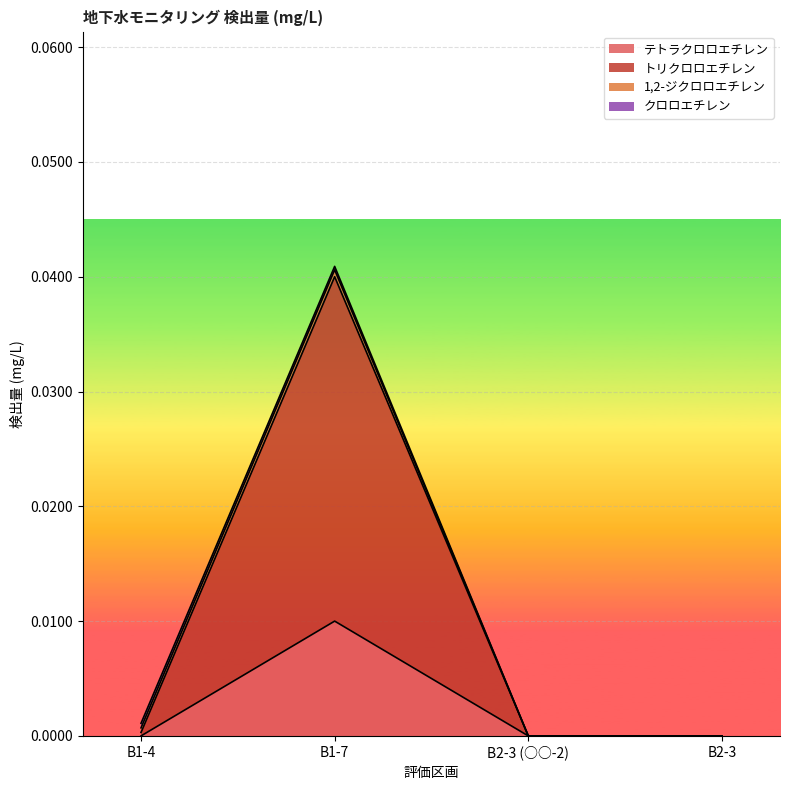

Count the テトラクロロエチレン values in the range 0 to 1.

4